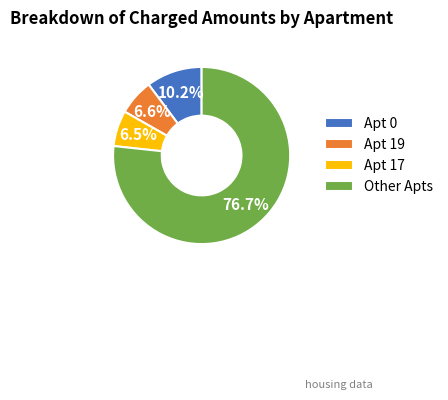

Is there a majority slice in this chart?

Yes